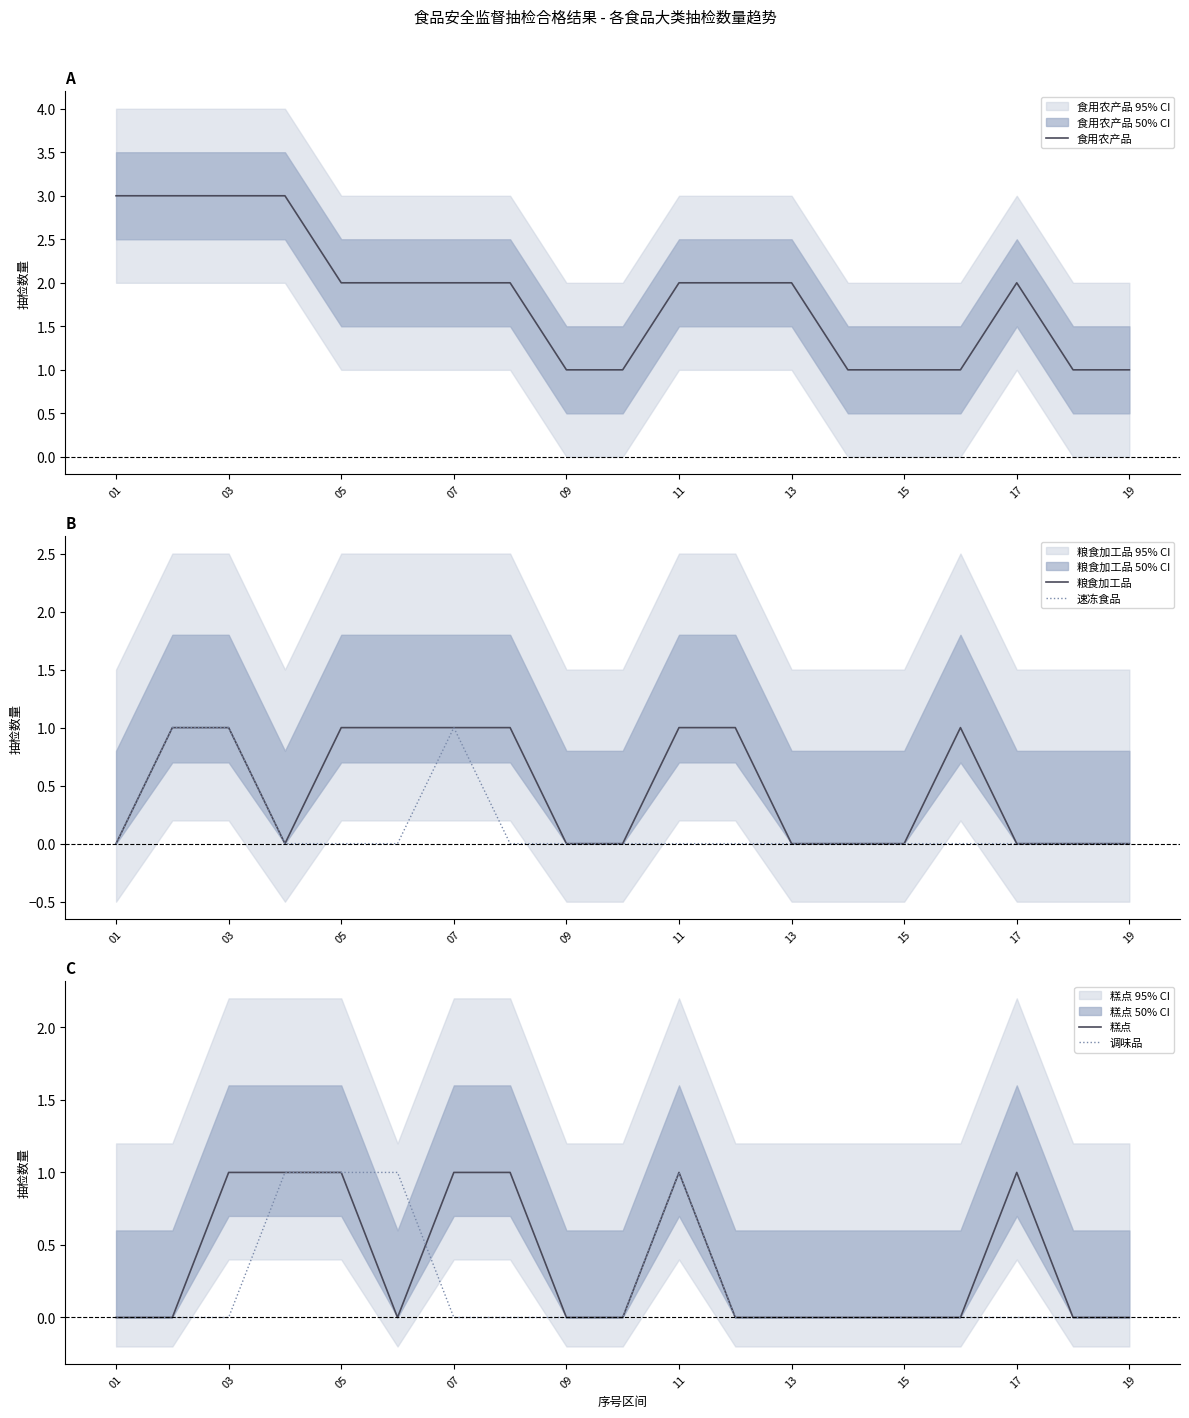

The 调味品 series shows 0 at 07. True or false?

True